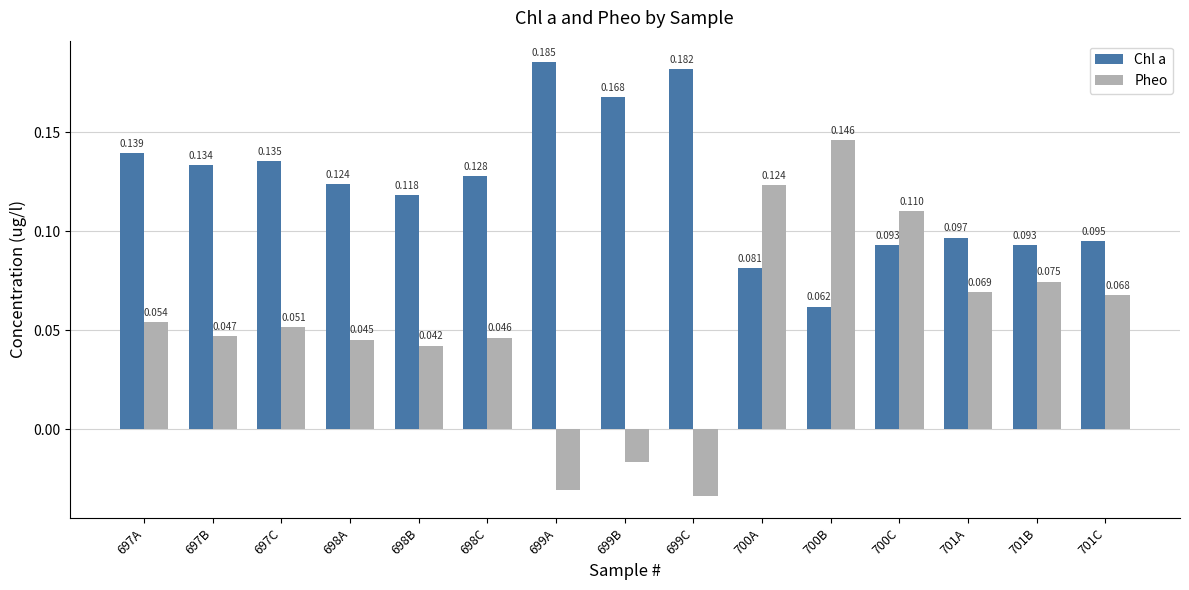

Rank the series by their average value, from lowest to highest.

Pheo, Chl a